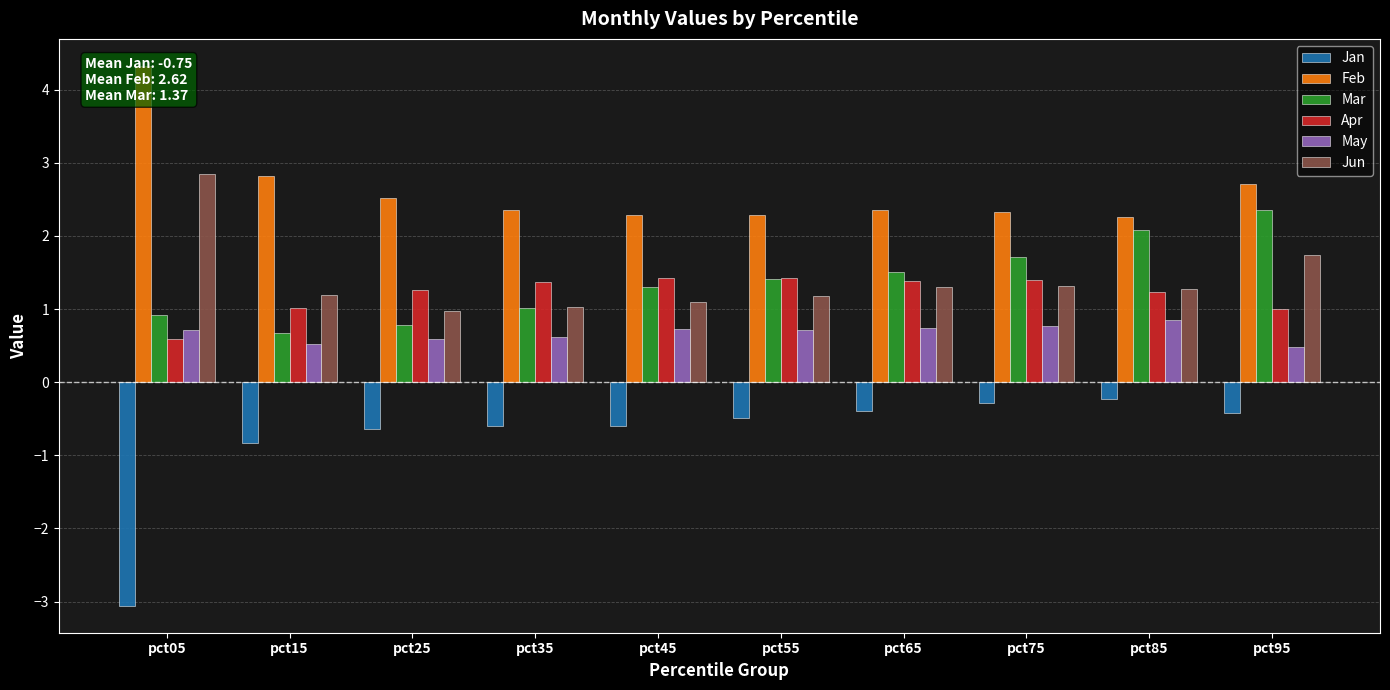

Reading right to left, extract all data points from this chart.

Jan: -0.4	-0.2	-0.3	-0.4	-0.5	-0.6	-0.6	-0.6	-0.8	-3.1
Feb: 2.7	2.3	2.3	2.4	2.3	2.3	2.4	2.5	2.8	4.3
Mar: 2.3	2.1	1.7	1.5	1.4	1.3	1.0	0.8	0.7	0.9
Apr: 1.0	1.2	1.4	1.4	1.4	1.4	1.4	1.3	1.0	0.6
May: 0.5	0.9	0.8	0.7	0.7	0.7	0.6	0.6	0.5	0.7
Jun: 1.7	1.3	1.3	1.3	1.2	1.1	1.0	1.0	1.2	2.9